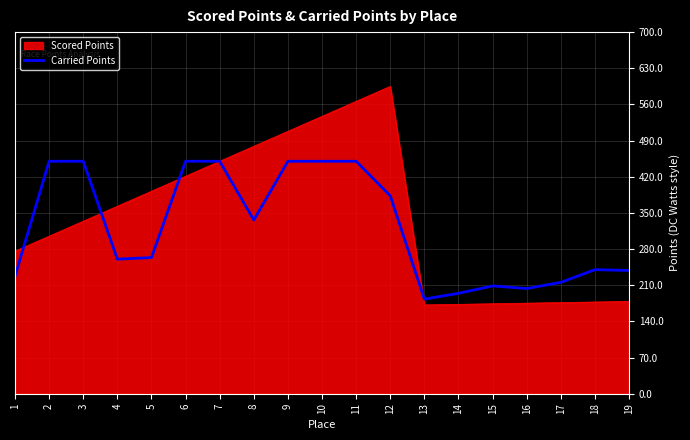

The value of Scored Points at 9 is 508.0. True or false?

True